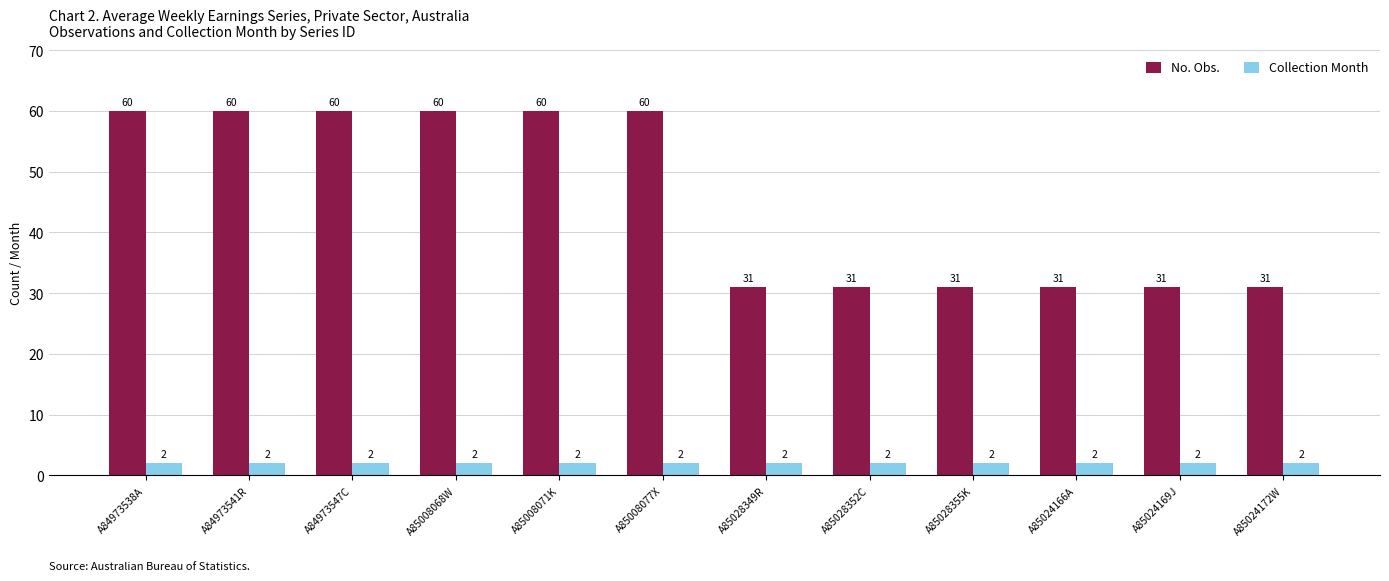

What is the lowest value of the No. Obs. series?

31